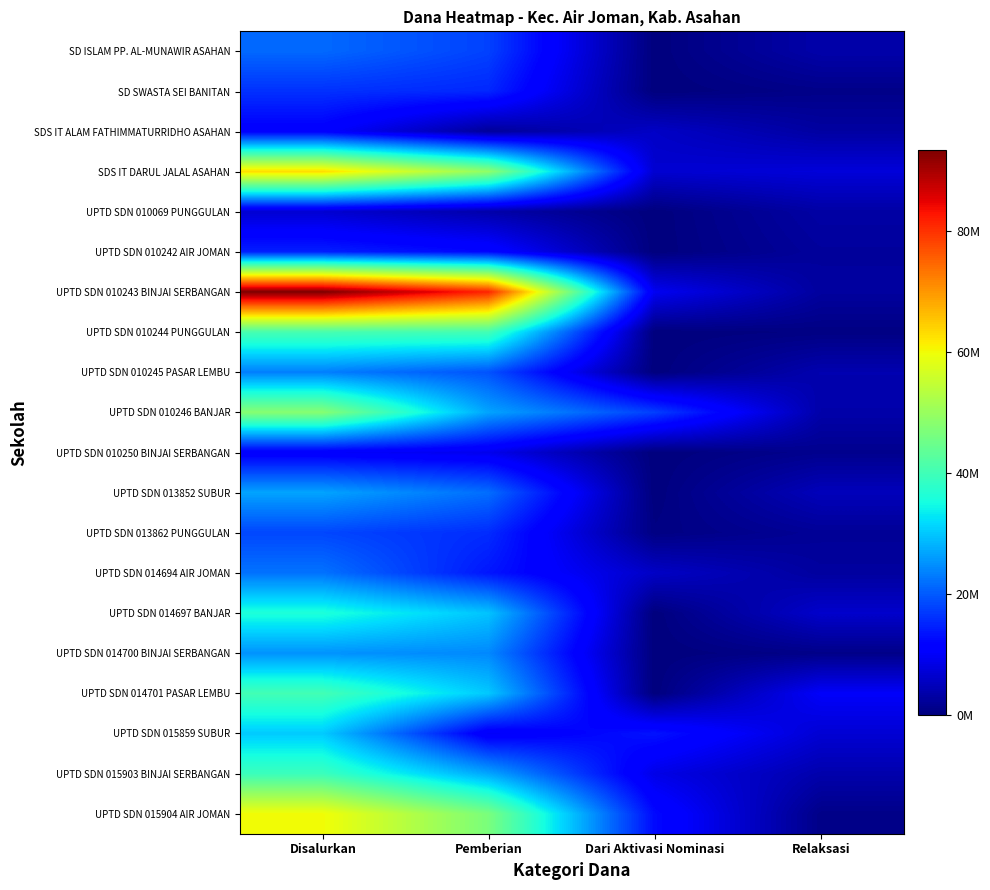

At which category is the sum across all series the highest?

Disalurkan